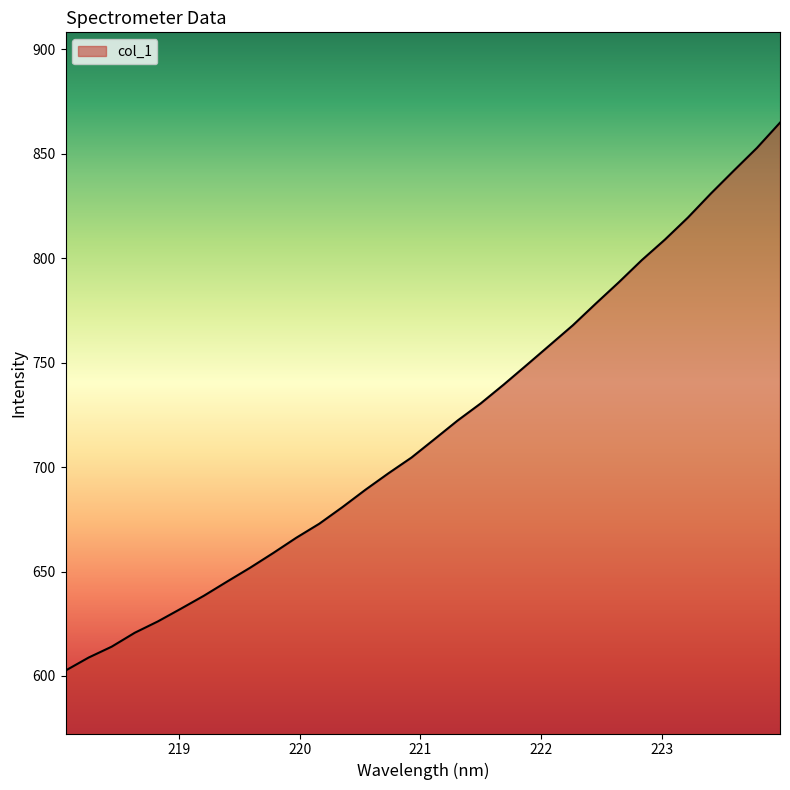

Does the chart display data point markers on the line(s)?

No